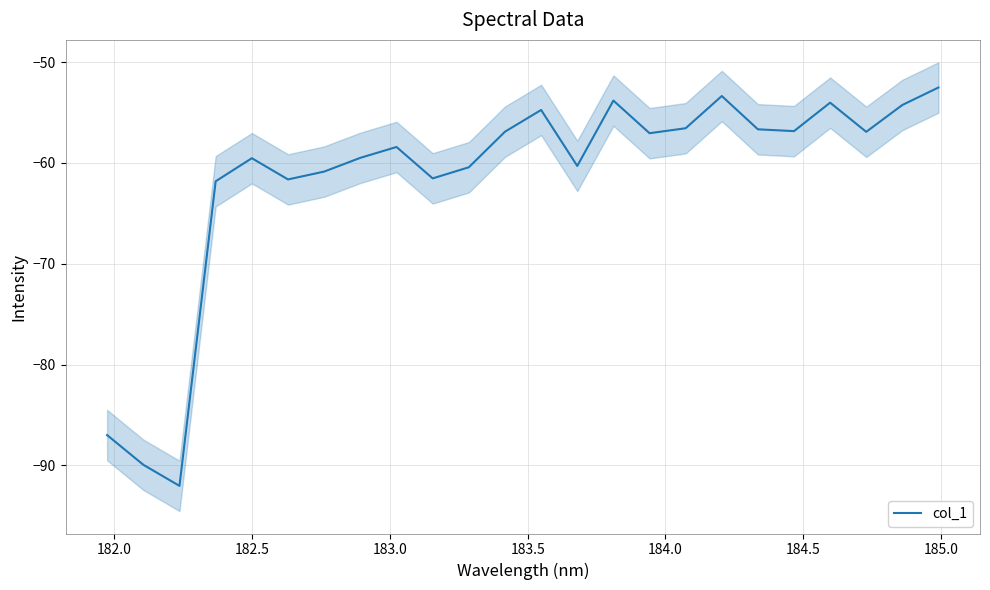

Reading left to right, transcribe all the data shown in this chart.

-87.0	-89.9	-92.0	-61.8	-59.5	-61.6	-60.9	-59.5	-58.4	-61.5	-60.4	-56.9	-54.7	-60.3	-53.8	-57.0	-56.6	-53.4	-56.7	-56.8	-54.0	-56.9	-54.2	-52.5